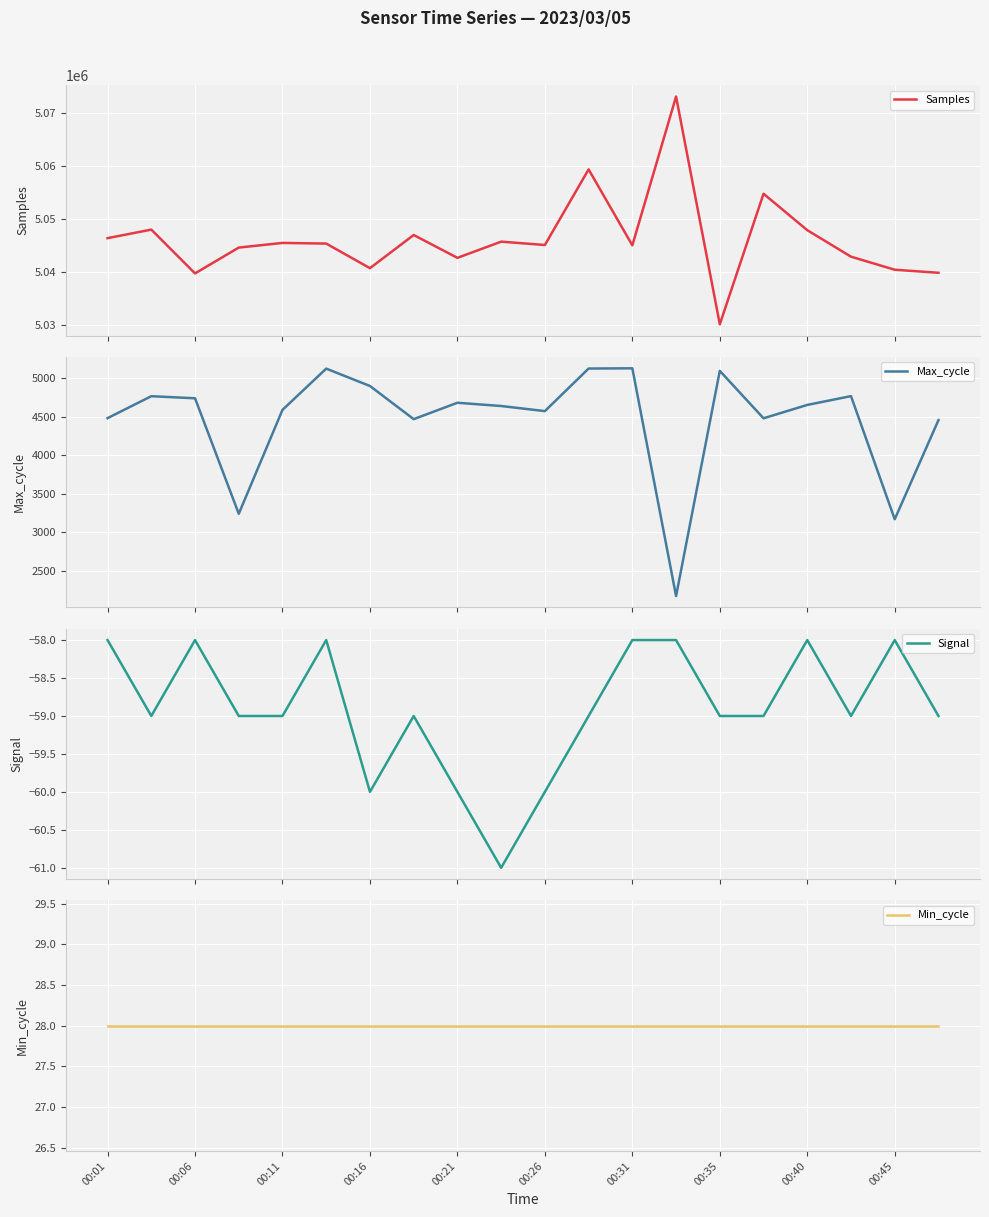

Is this an area chart (filled region under the line)?

No